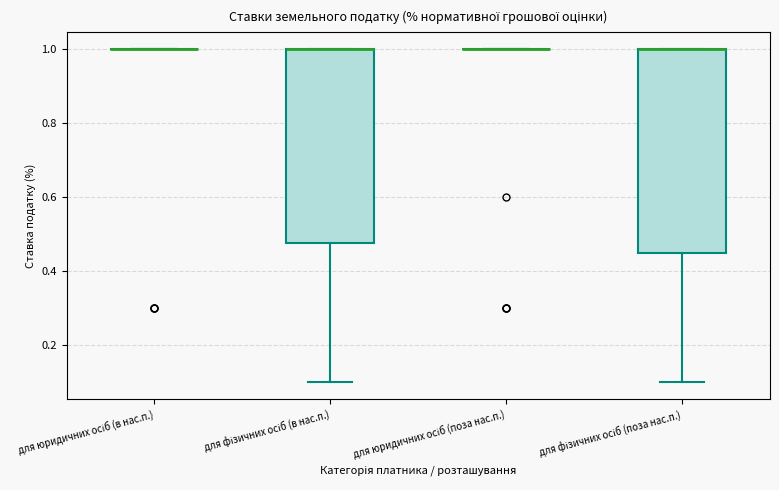

Reading left to right, read every box against the y-axis: the position of its median line, the range the box covers, and the ends of its whiskers. The values are not printed on the chart, so give them approximately, as read against the axis.

для юридичних осіб (в нас.п.): box collapsed to a line at 1.00, whiskers 1.00 to 1.00
для фізичних осіб (в нас.п.): median 1.00 (drawn on the box's upper edge), box 0.48 to 1.00, whiskers 0.10 to 1.00
для юридичних осіб (поза нас.п.): box collapsed to a line at 1.00, whiskers 1.00 to 1.00
для фізичних осіб (поза нас.п.): median 1.00 (drawn on the box's upper edge), box 0.46 to 1.00, whiskers 0.10 to 1.00